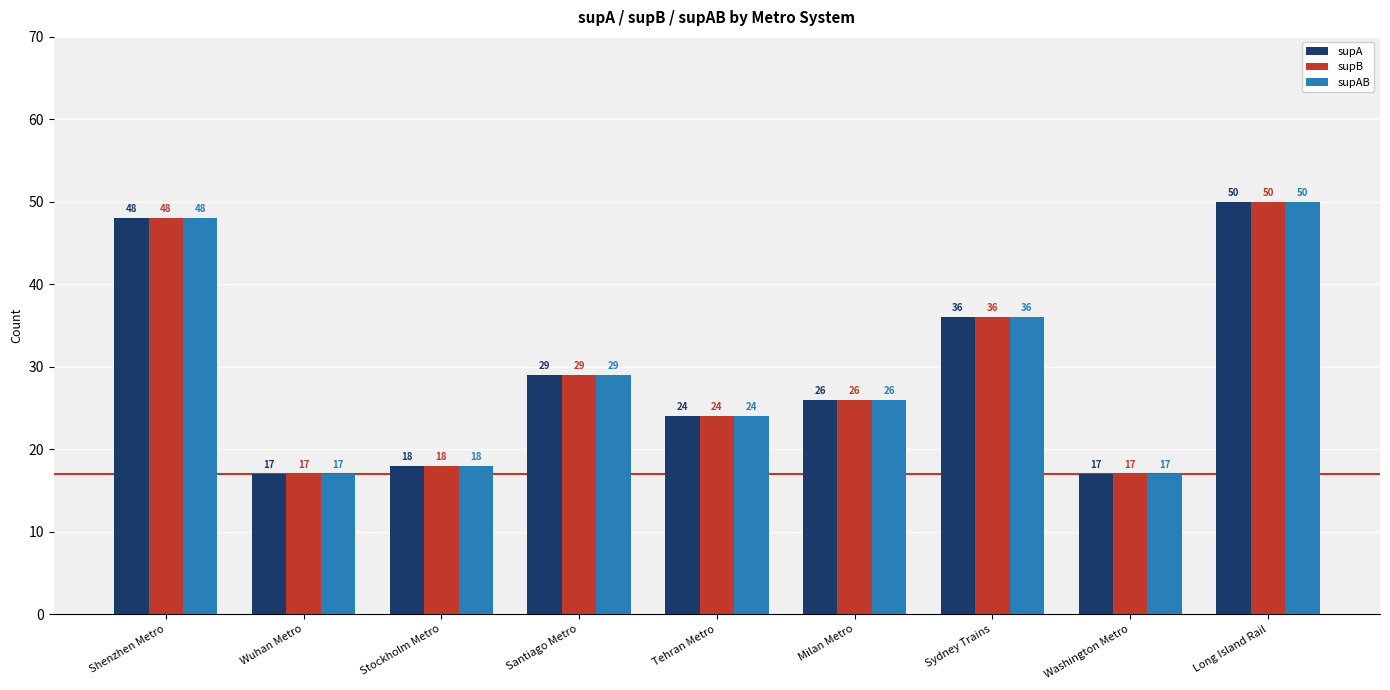

What is the approximate value of supA at Sydney Trains, to the nearest 5?

35